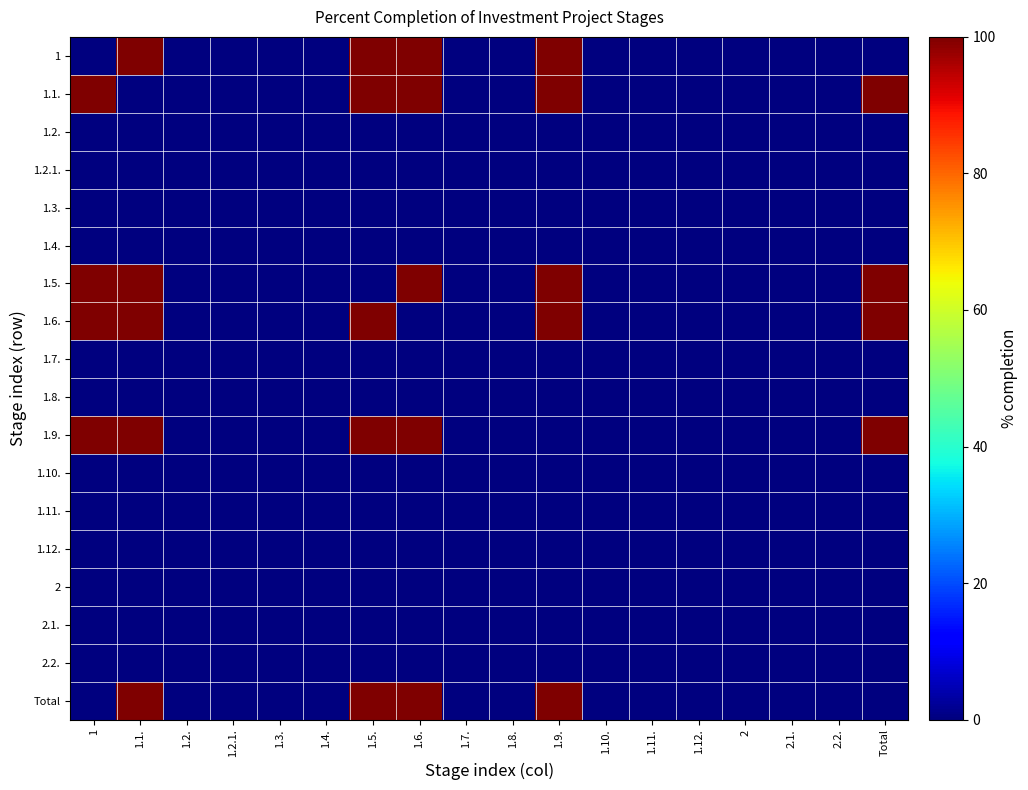

Rank the series by their maximum value, from lowest to highest.

1.2., 1.2.1., 1.3., 1.4., 1.7., 1.8., 1.10., 1.11., 1.12., 2, 2.1., 2.2., 1, 1.1., 1.5., 1.6., 1.9., Total